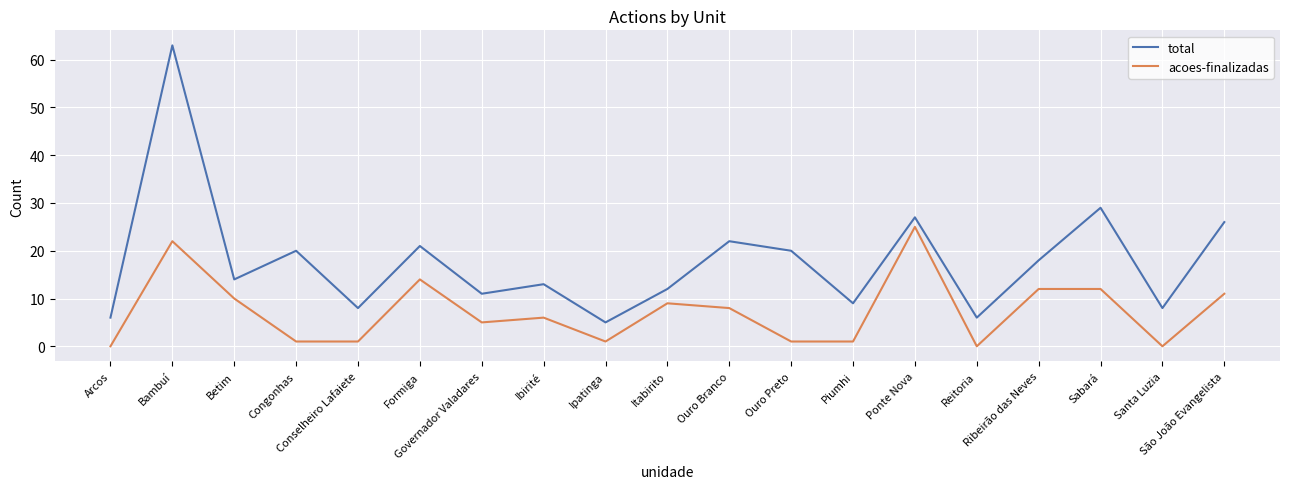

What is the maximum value shown in the chart?

63